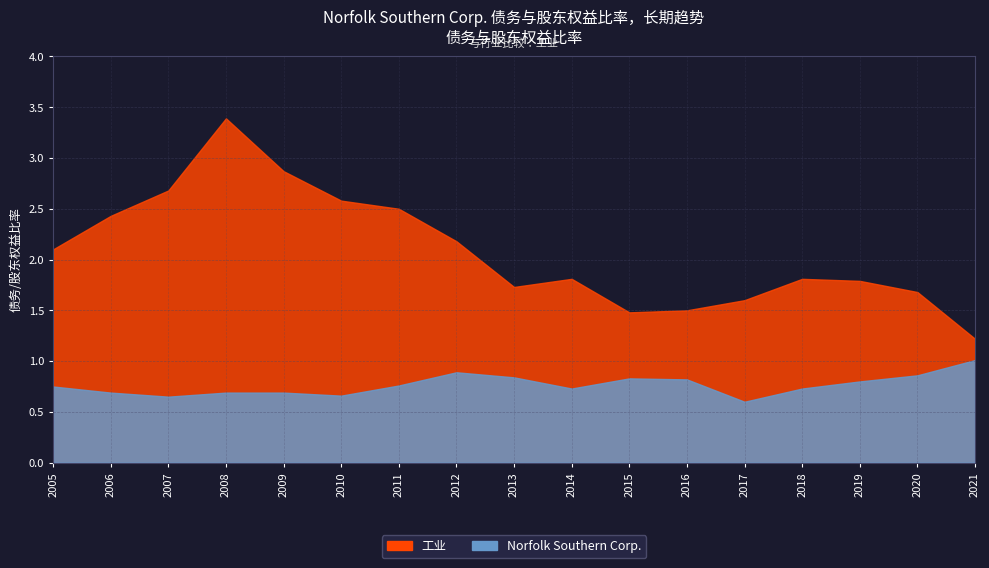

What is the difference between the Norfolk Southern Corp. values at 2013 and 2014?

0.1